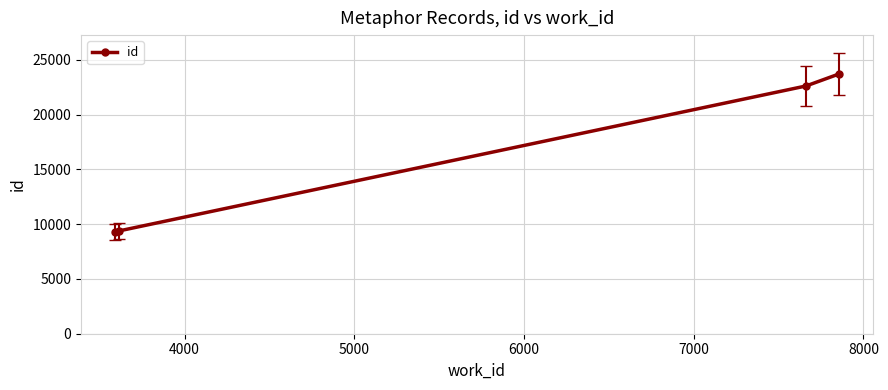

What is the value of the 2nd point from the left?

9388